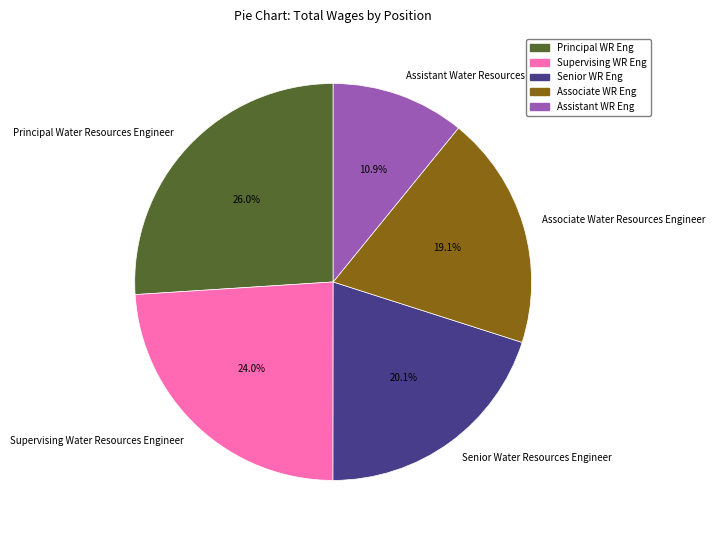

Is there a majority slice in this chart?

No